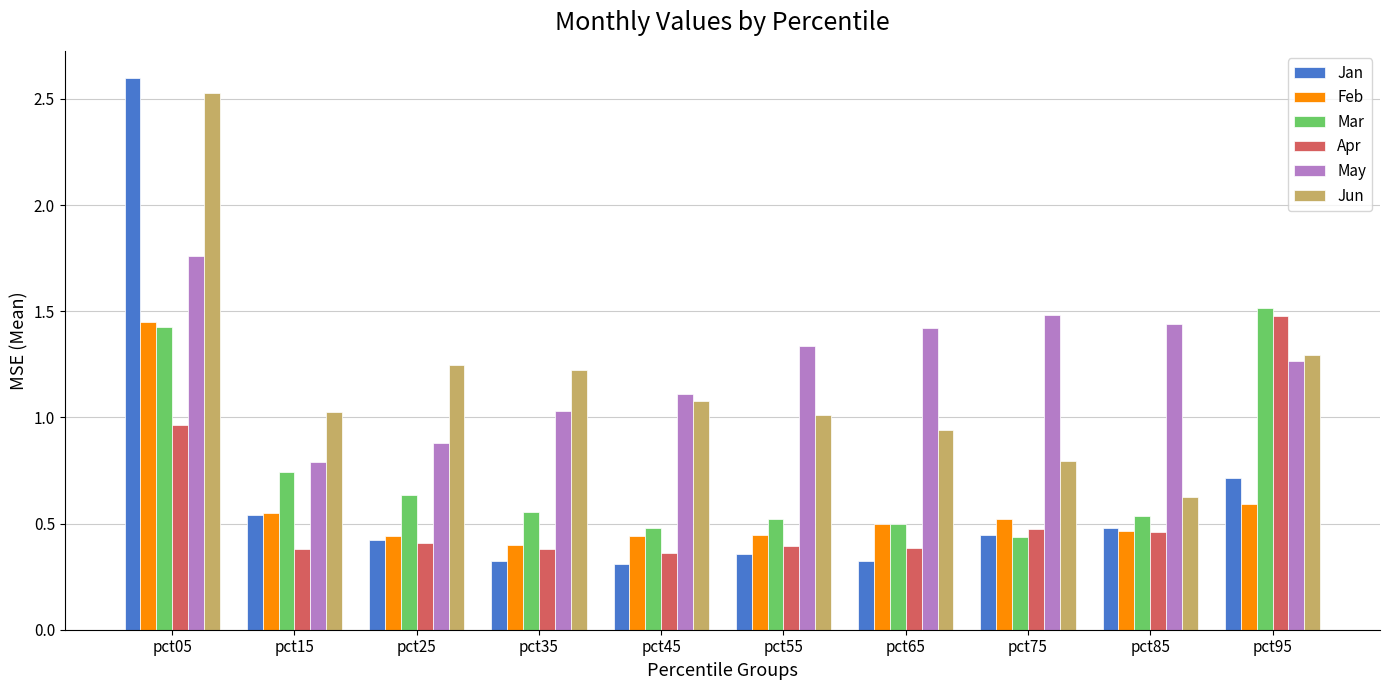

How many bars are there in total?

60